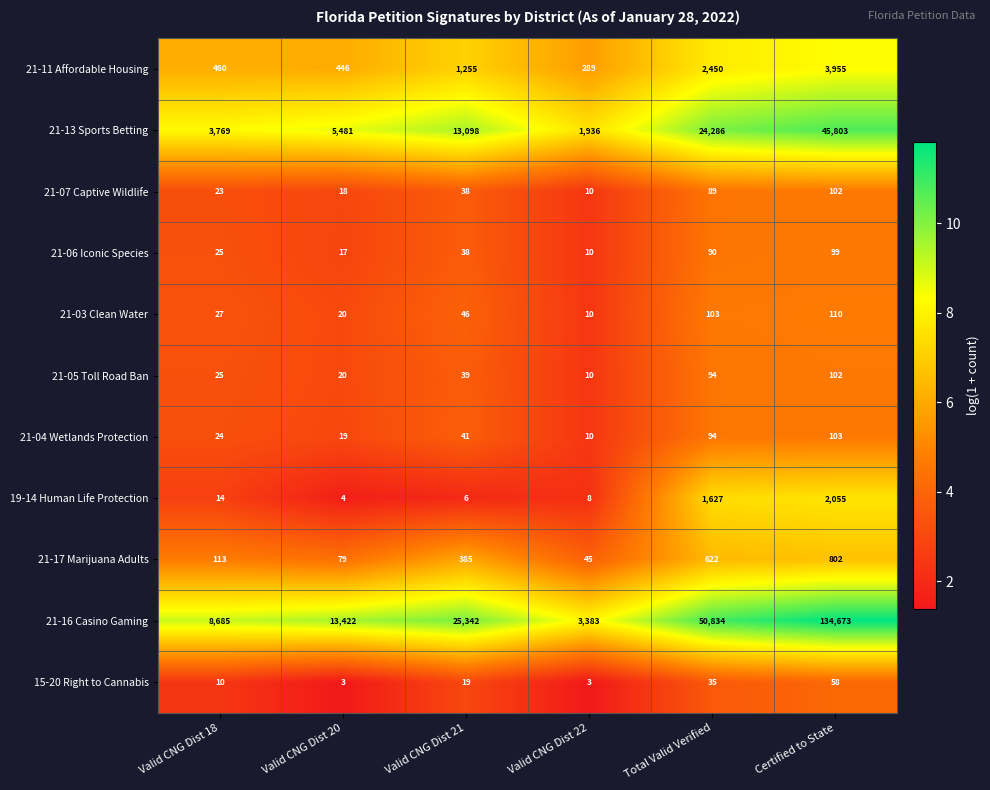

Which series has the widest spread of values?

21-16 Casino Gaming